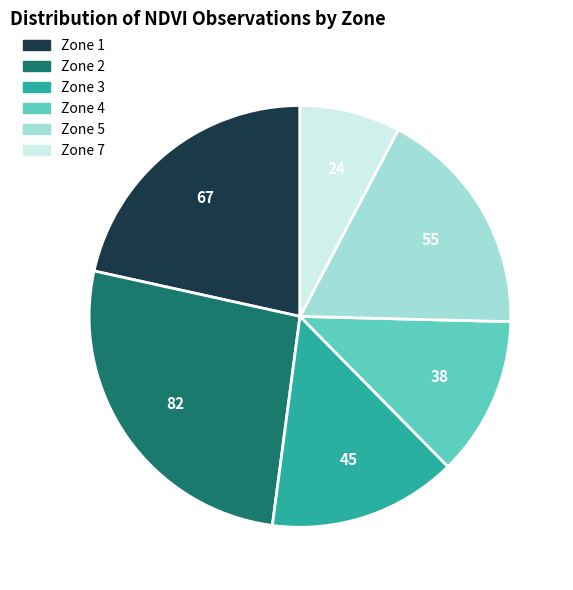

The Zone 3 slice represents 14% of the pie. True or false?

True